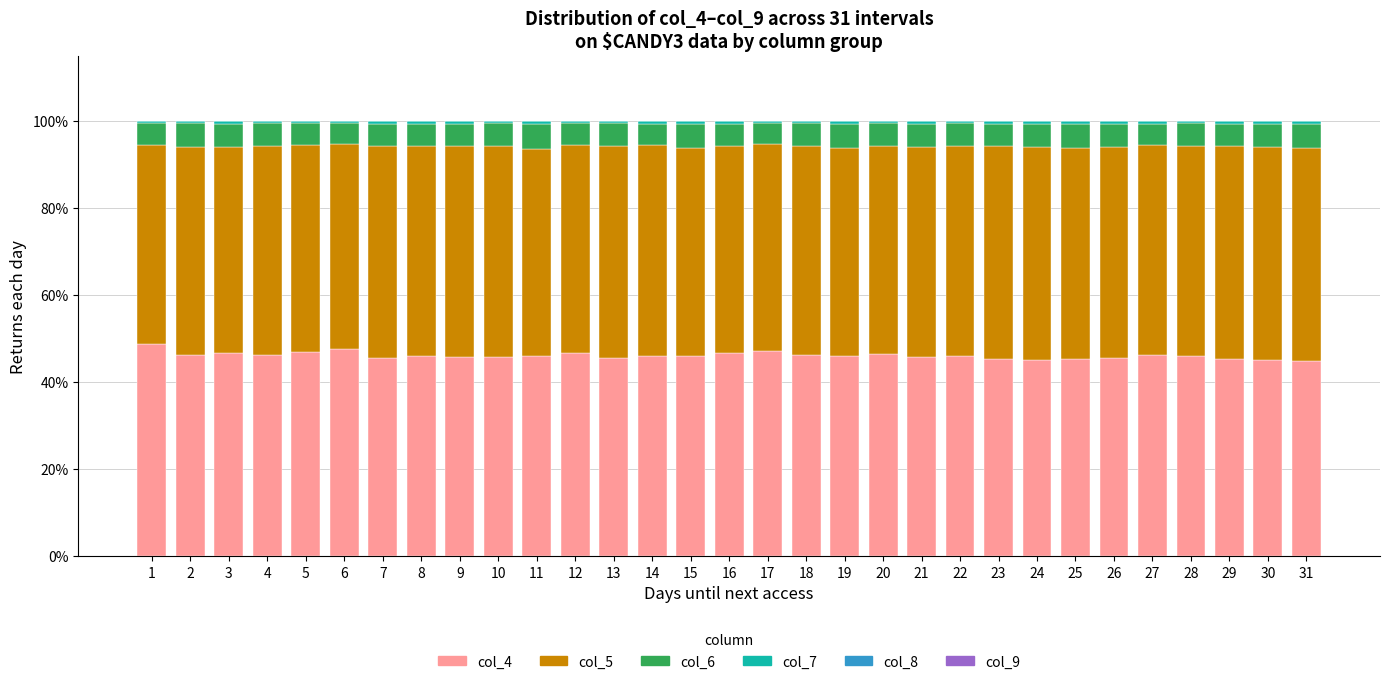

The value of col_4 at 4 is 10.4. True or false?

False